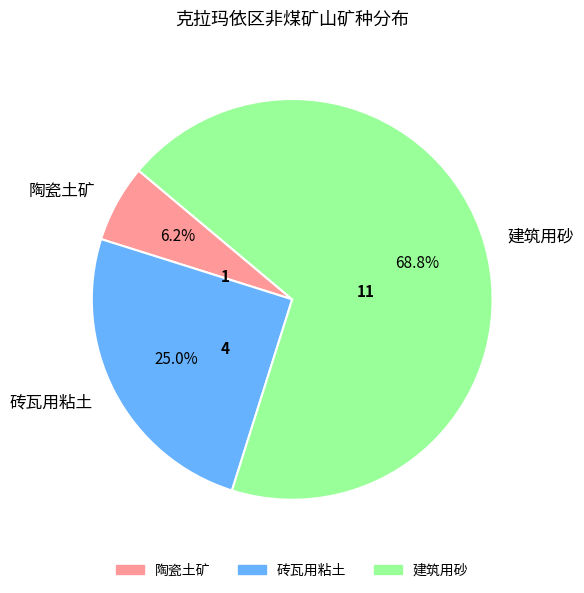

Is it true that 砖瓦用粘土 is 14% of the pie?

False